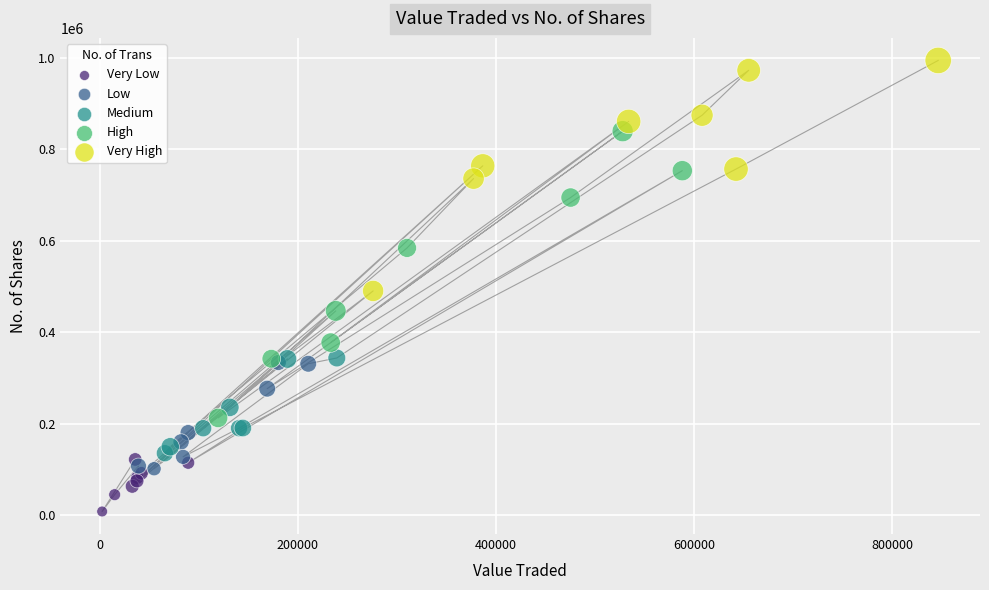

Which series contains the highest Y value?

Very High